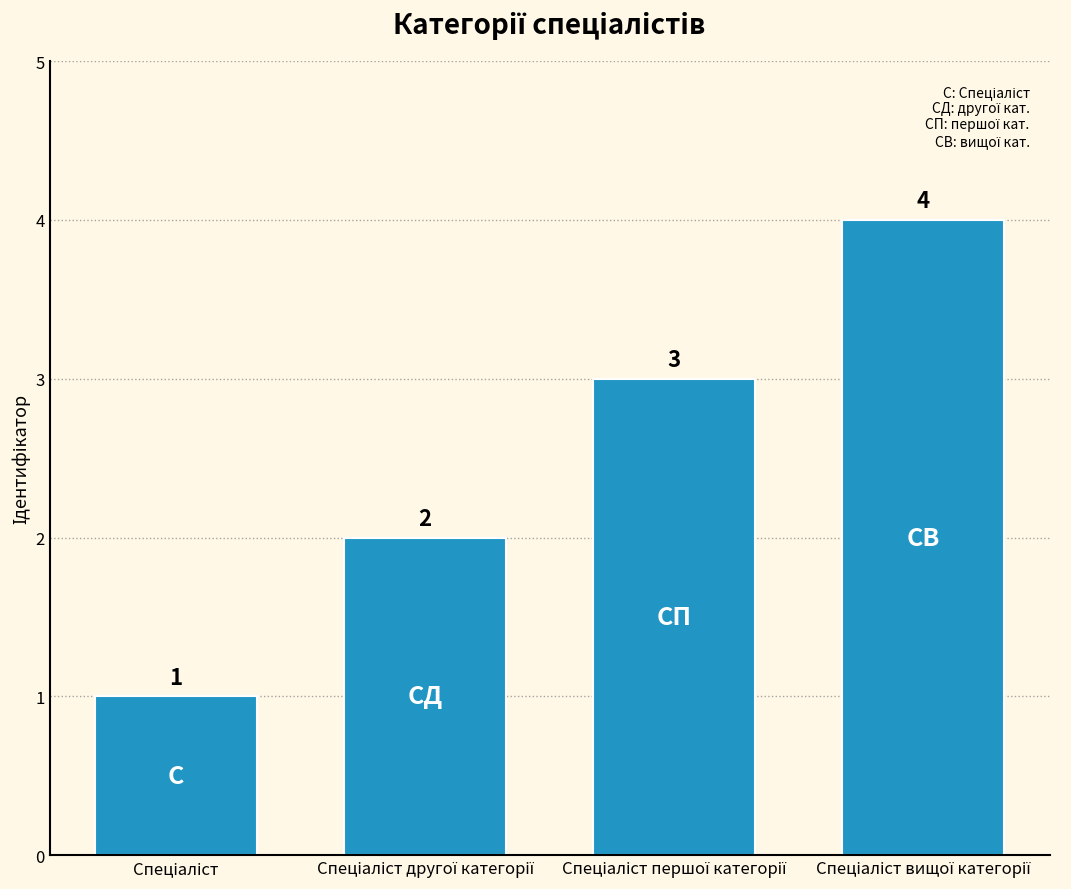

What is the value of the 2nd bar from the left?

2